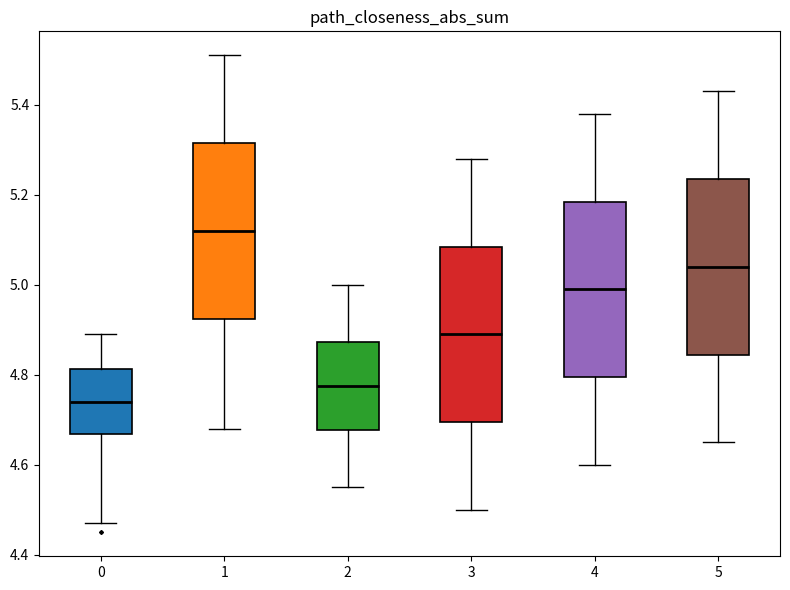

Reading left to right, transcribe this box plot: for each box, give where its median line is, the range the box spans, and where its two whiskers end, as read against the y-axis. The values are not printed on the chart, so give them approximately, as read against the axis.

0: median 4.74, box 4.66 to 4.82, whiskers 4.48 to 4.90
1: median 5.12, box 4.92 to 5.32, whiskers 4.68 to 5.52
2: median 4.78, box 4.68 to 4.88, whiskers 4.56 to 5.00
3: median 4.90, box 4.70 to 5.08, whiskers 4.50 to 5.28
4: median 5.00, box 4.80 to 5.18, whiskers 4.60 to 5.38
5: median 5.04, box 4.84 to 5.24, whiskers 4.66 to 5.44